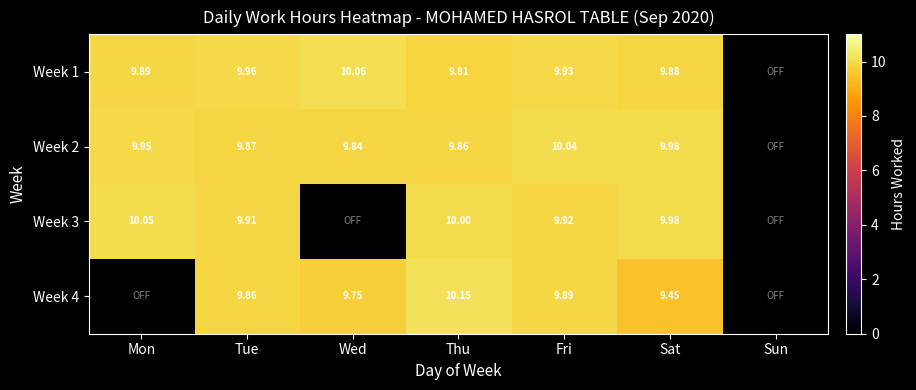

What is the total value across all series at Mon?

29.9